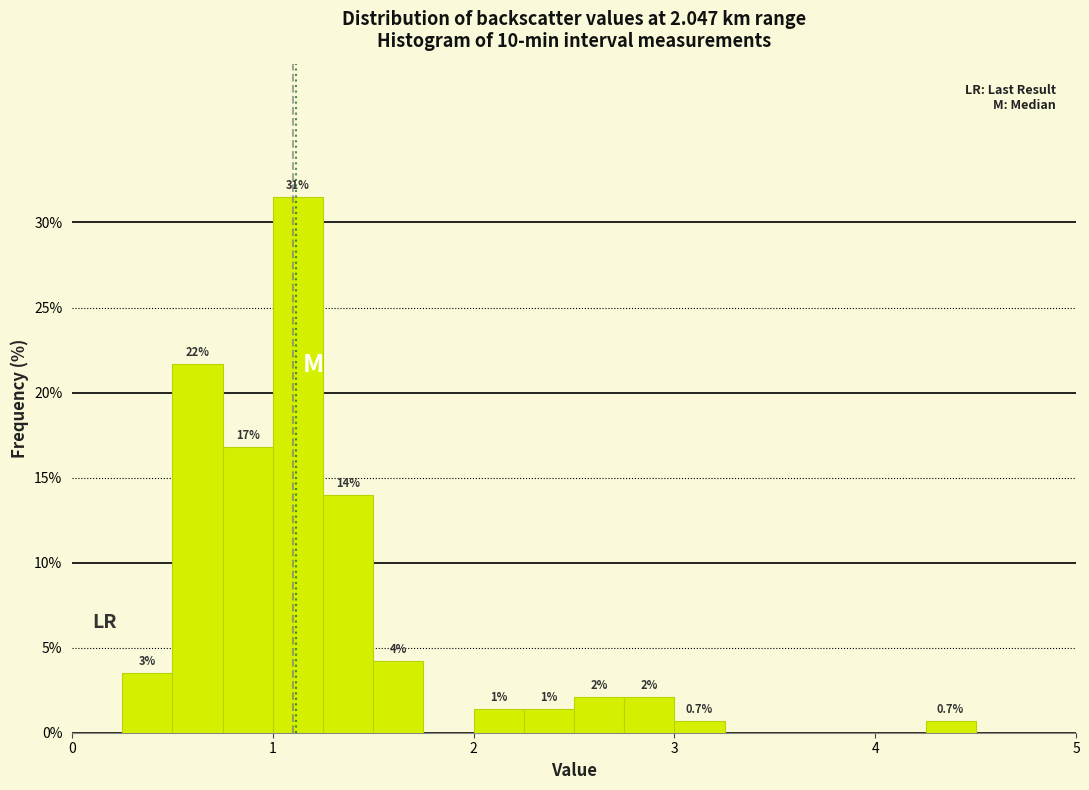

Around what value on the x-axis is the tallest bar? Give the approximate position of its centre, as read against the axis.

1.1